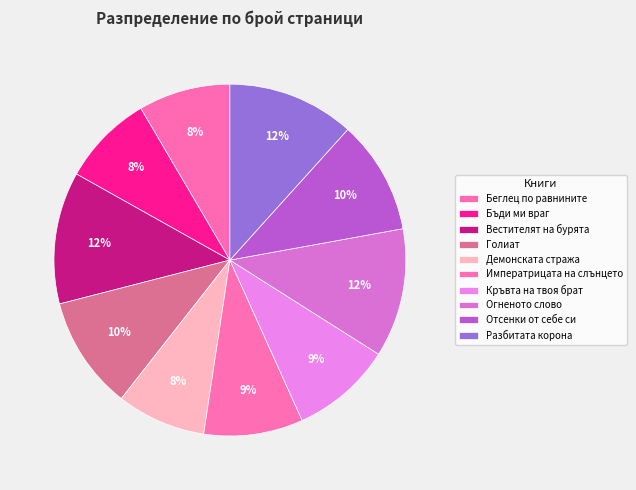

To the nearest percent, what is the combined percentage of Вестителят на бурята and Огненото слово?

24%